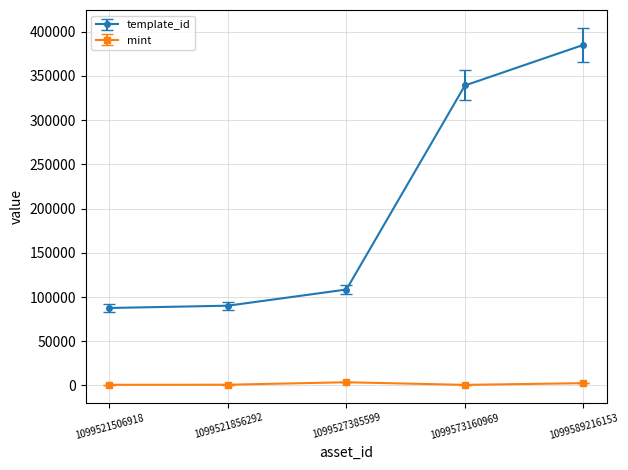

What is the spread (max minus min) of values at 1099573160969?

338596